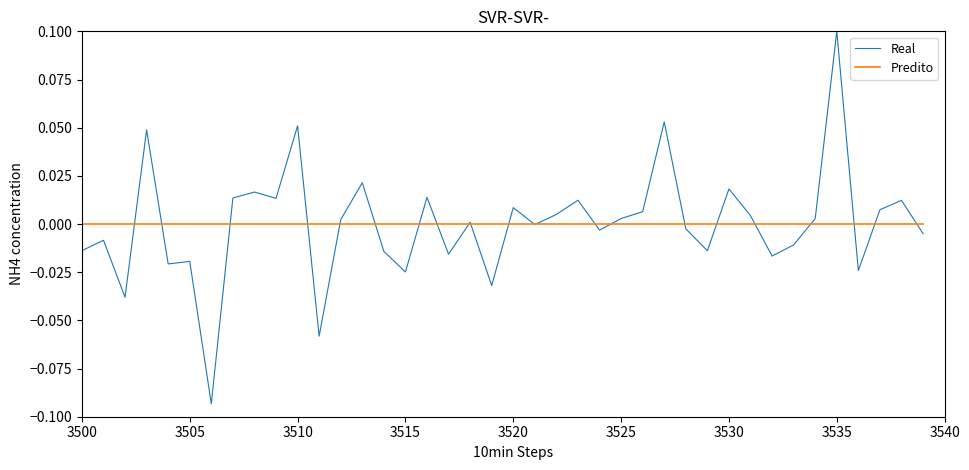

True or false: Real and Predito cross at least once.

True